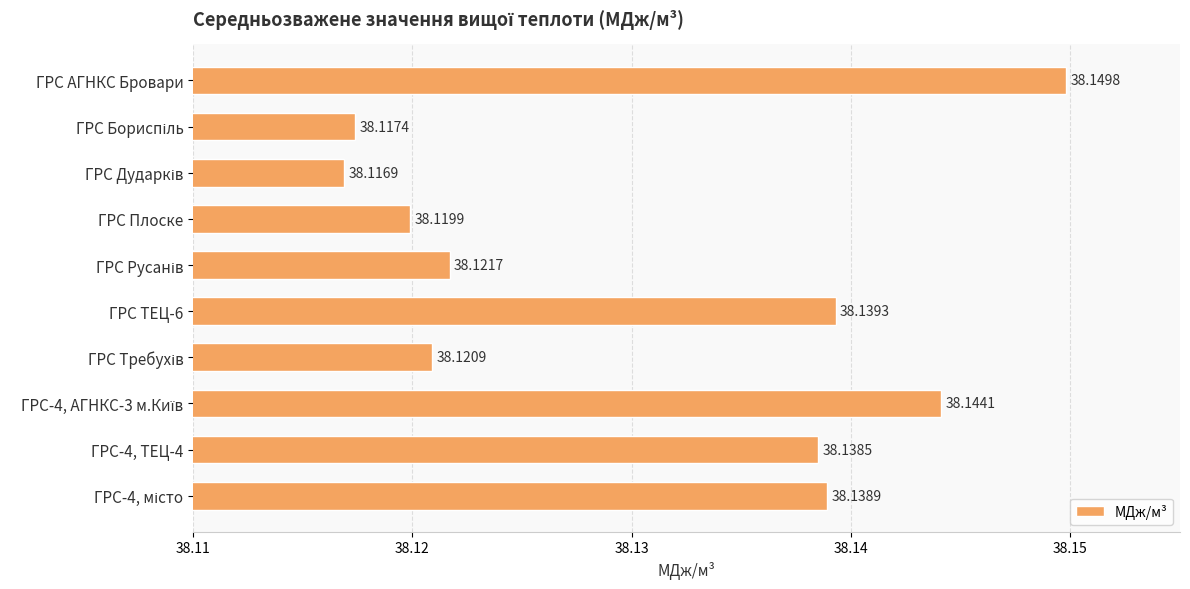

What is the average value?

38.1